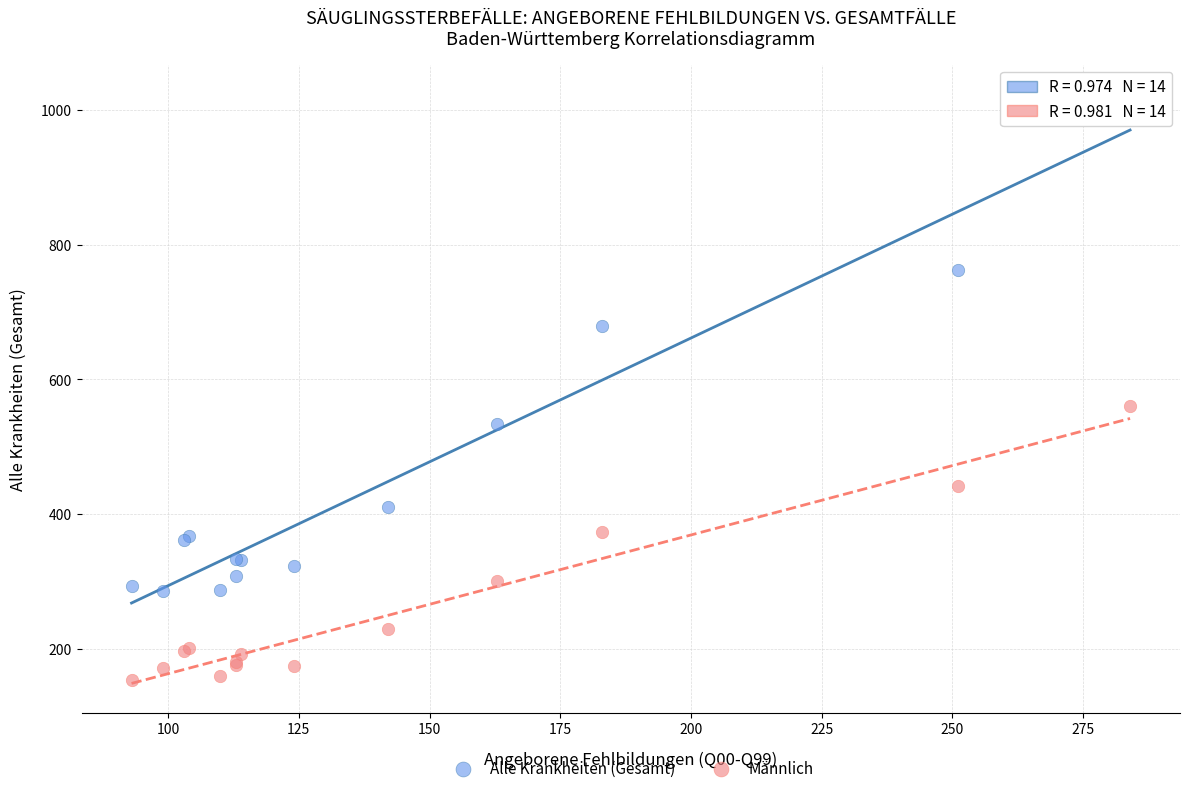

What is the X range (max minus min) for the scatter plot?

191